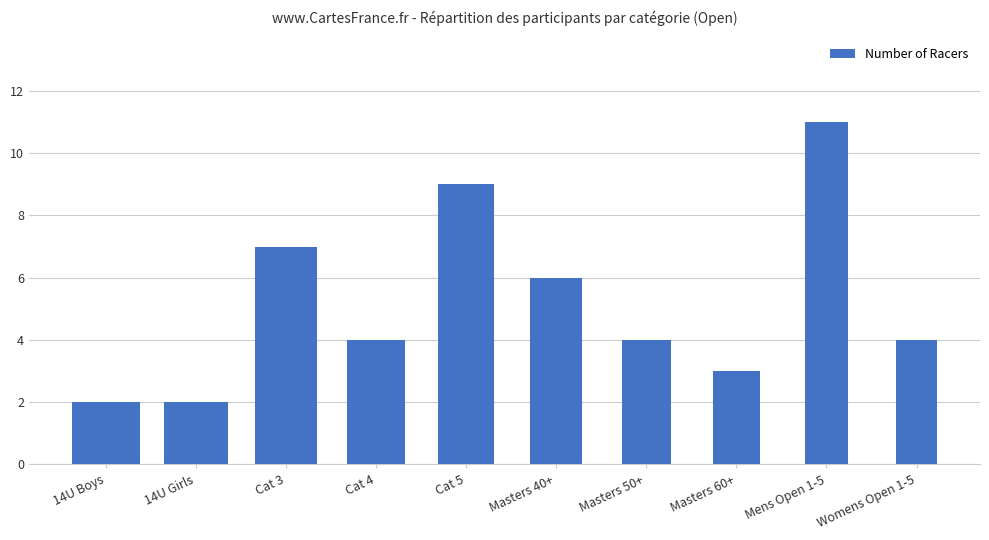

Are the bars horizontal?

No